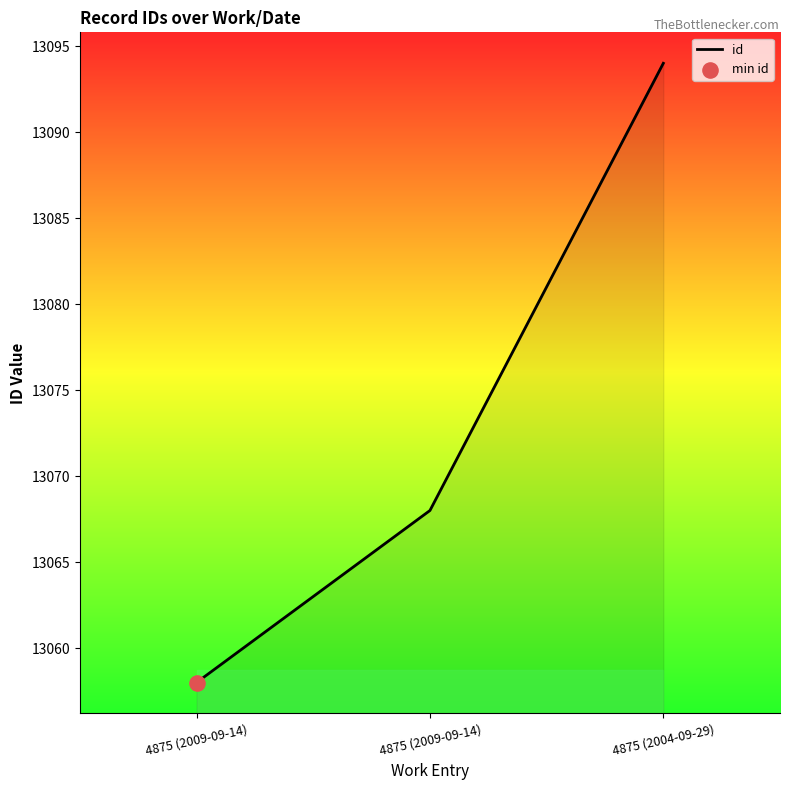

Does the chart have visible grid lines?

No